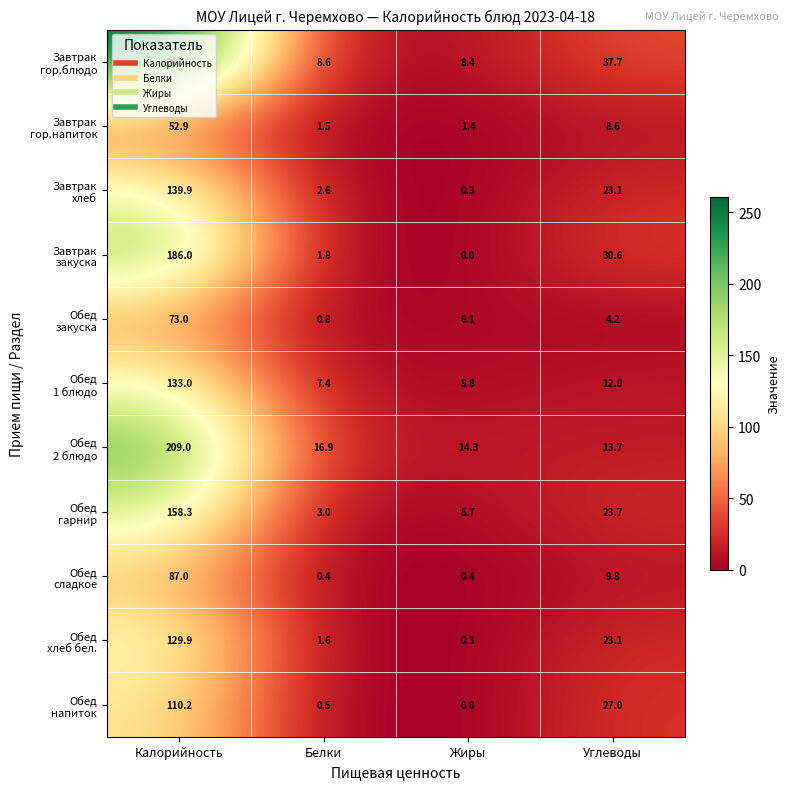

What is the spread (max minus min) of values at Жиры?

14.3